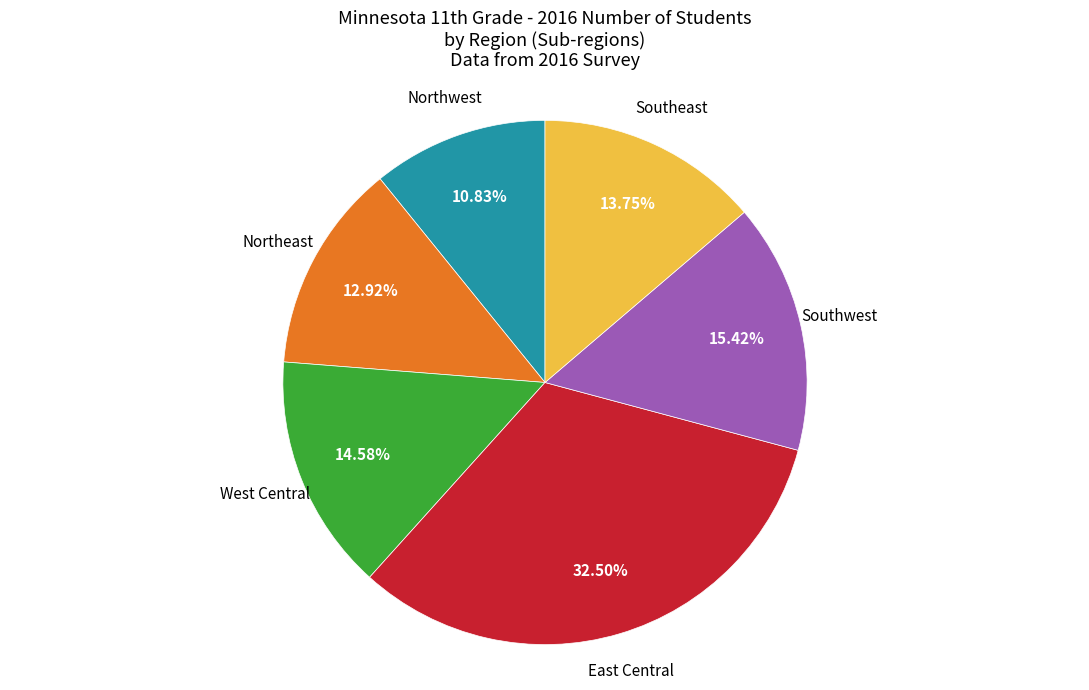

To the nearest percent, what is the difference between the largest and smallest slice percentages?

22%